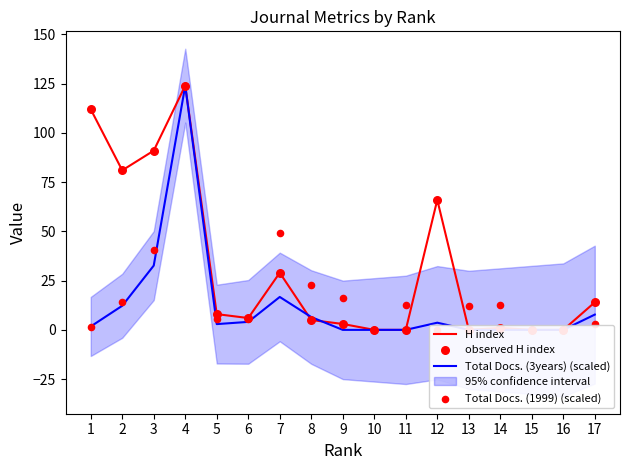

Is the value of Total Docs. (1999) (scaled) at 11 greater than the value of observed H index at 16?

Yes